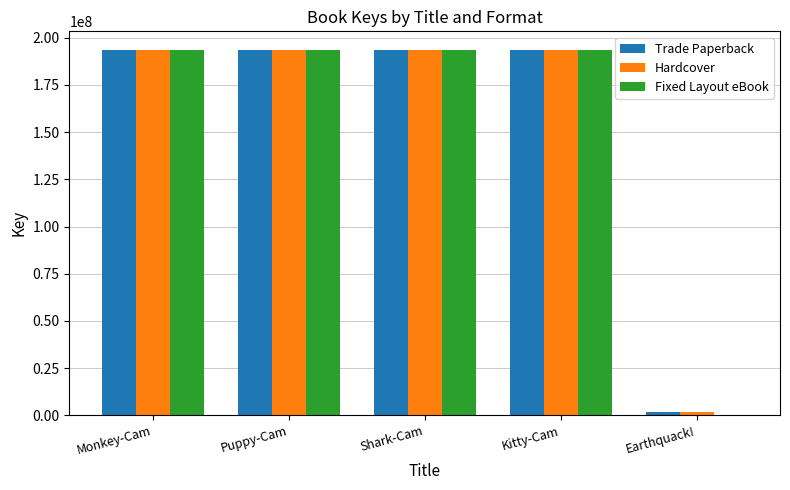

Is the value of Hardcover at Kitty-Cam greater than the value of Fixed Layout eBook at Earthquack!?

Yes